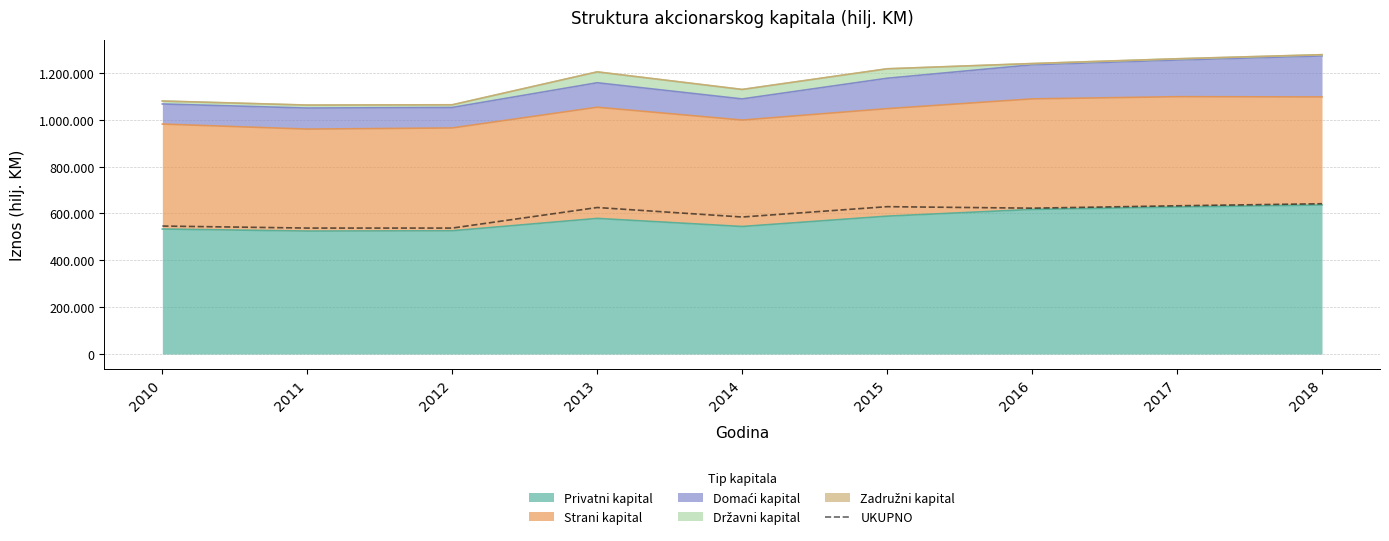

True or false: the data has more than 2 interior local peaks.

False